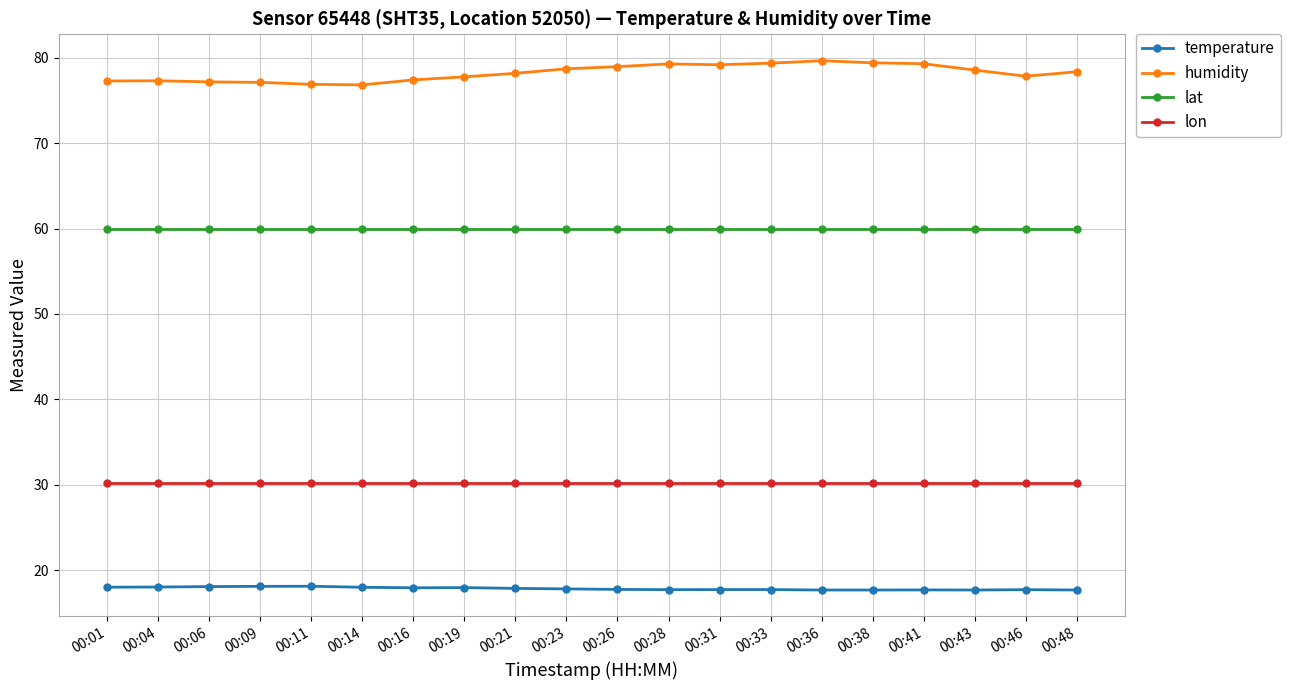

At 00:46, list the series in order from largest to smallest.

humidity, lat, lon, temperature